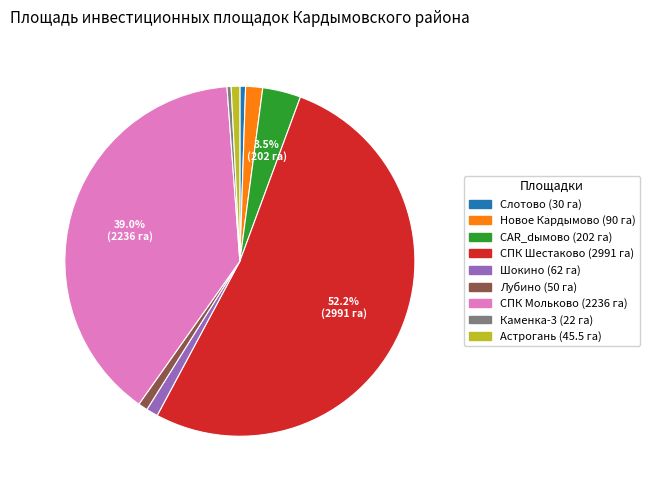

Is there any slice that represents more than half of the pie?

Yes